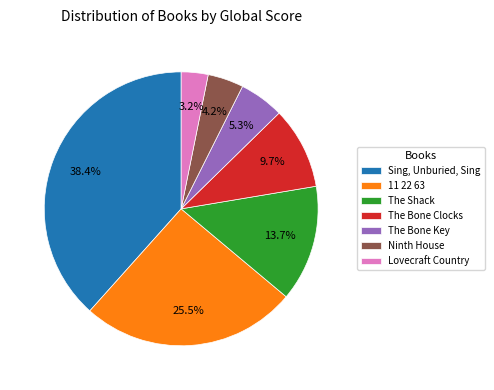

Approximately how many times larger is the value at The Bone Clocks compared to Ninth House?

2.3